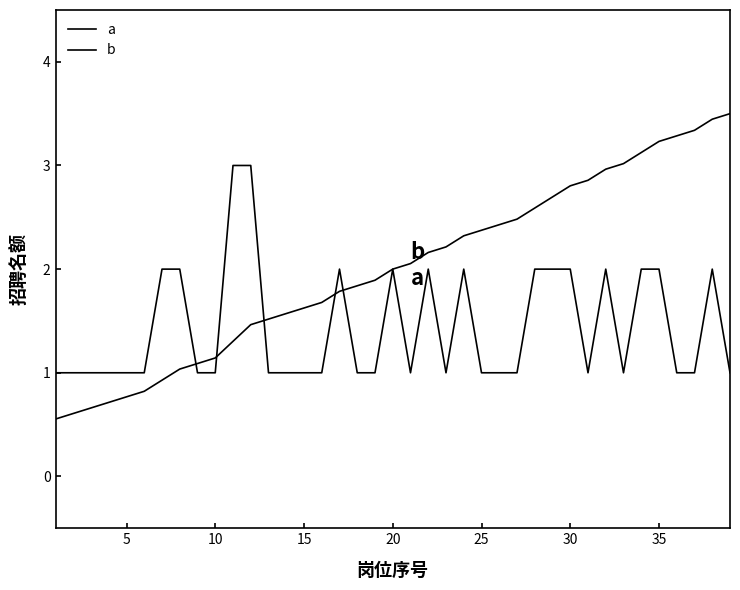

Is this an area chart (filled region under the line)?

No